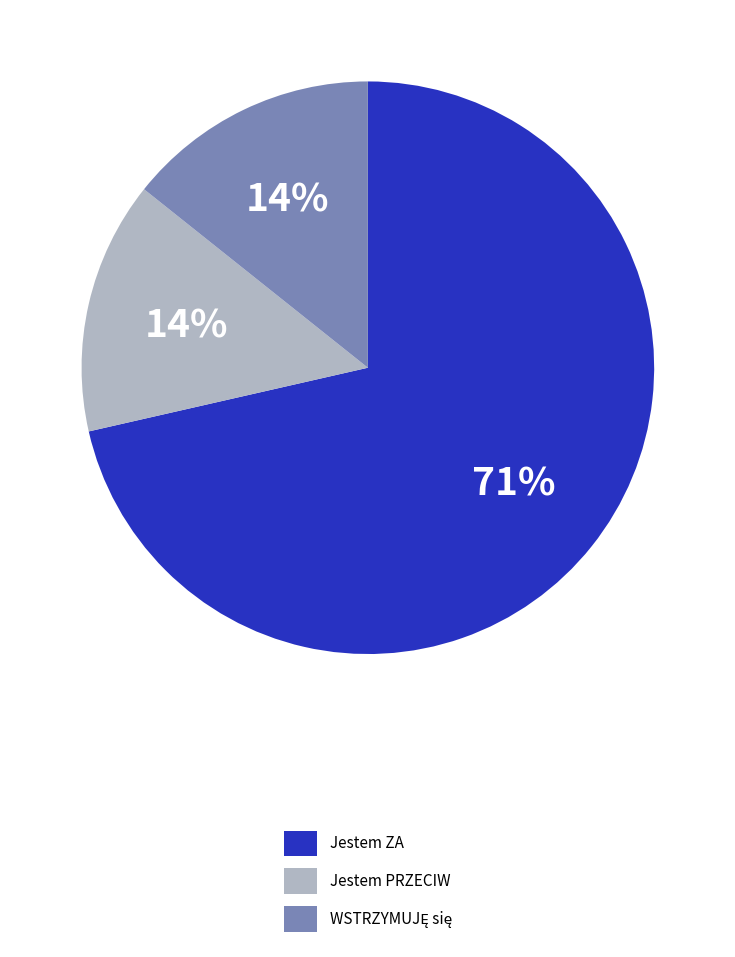

Which has a higher value, Jestem PRZECIW or Jestem ZA?

Jestem ZA